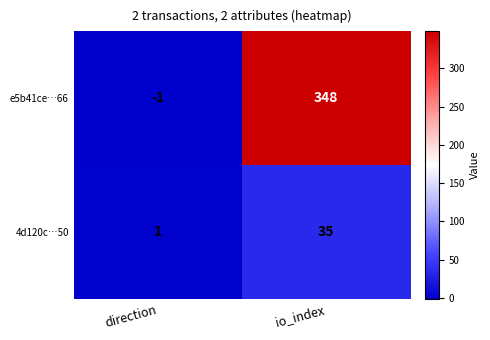

What is the smallest value displayed?

-1